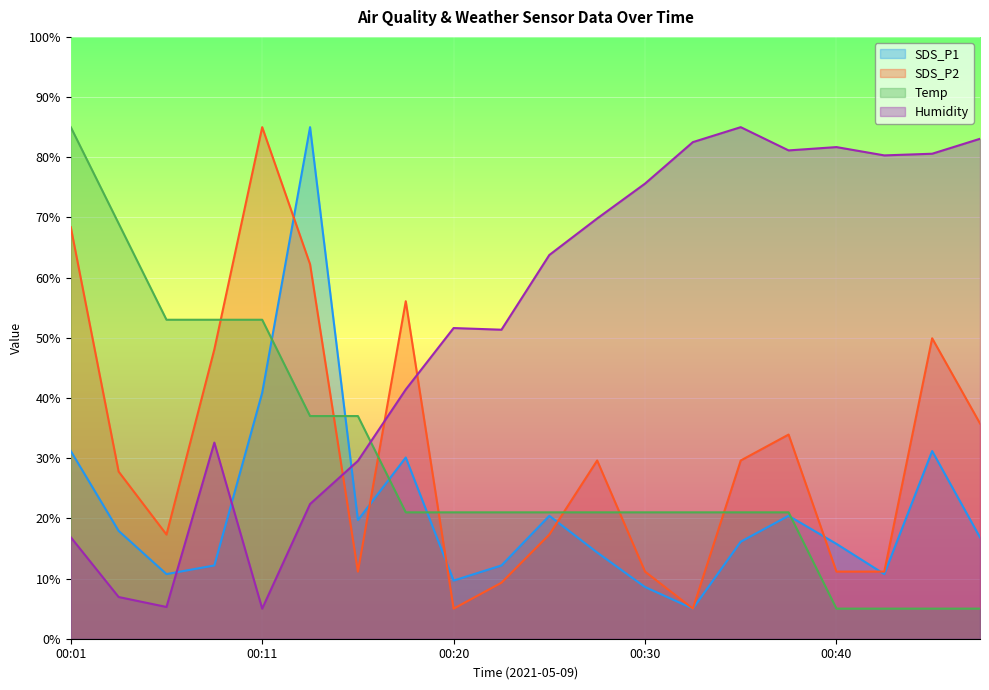

Is the value of SDS_P2 at 00:13 greater than the value of Humidity at 00:16?

Yes